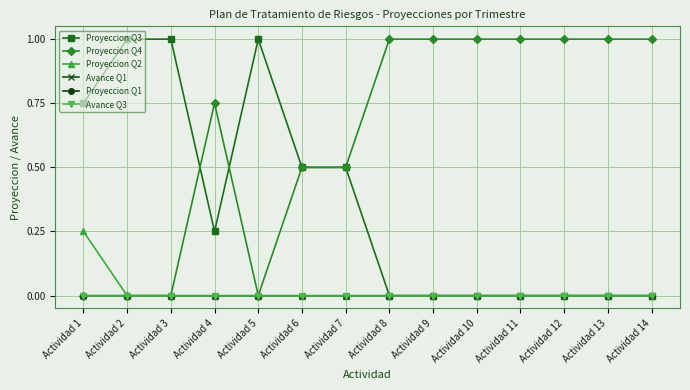

At which category does the chart reach its minimum across all series?

Actividad 8